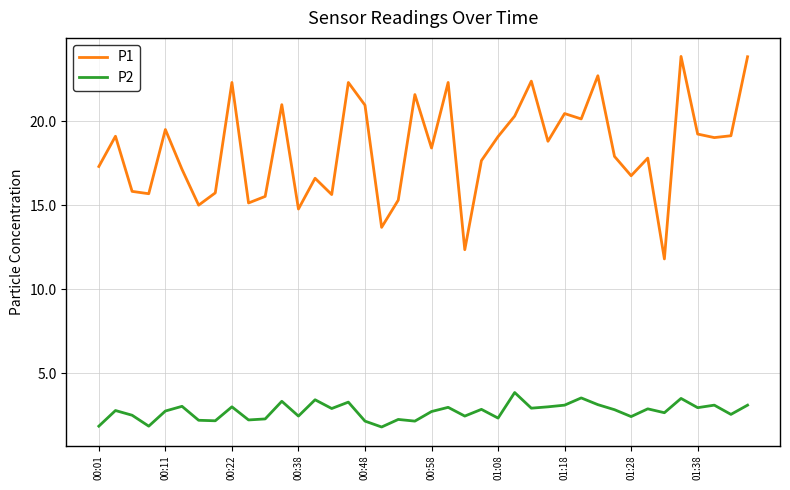

Rank the series by their average value, from lowest to highest.

P2, P1